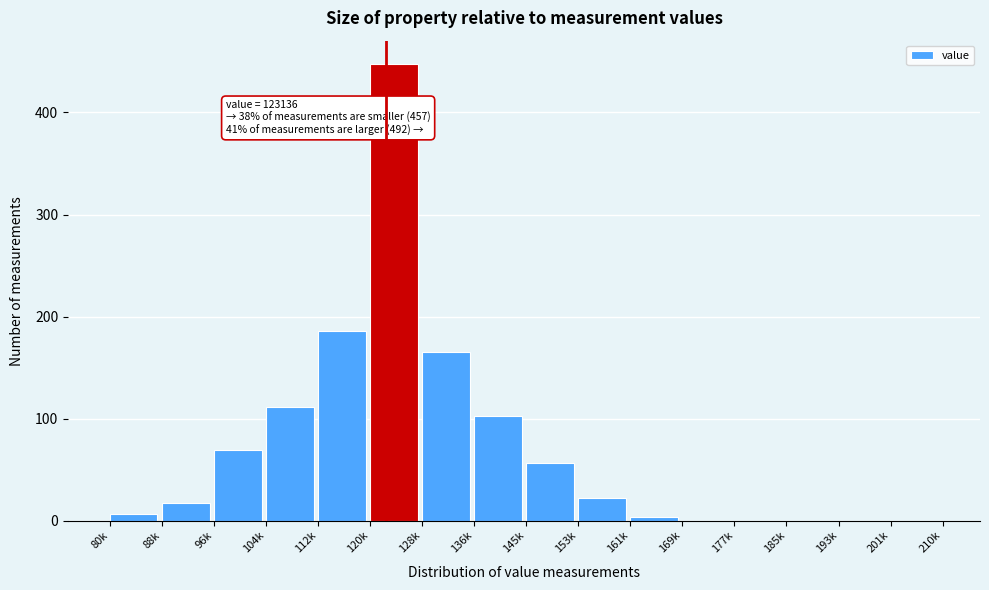

Reading left to right, extract all data points from this chart.

80k=6	88k=17	96k=69	104k=111	112k=186	120k=448	128k=165	136k=103	145k=56	153k=22	161k=4	169k=0	177k=0	185k=0	193k=0	201k=0